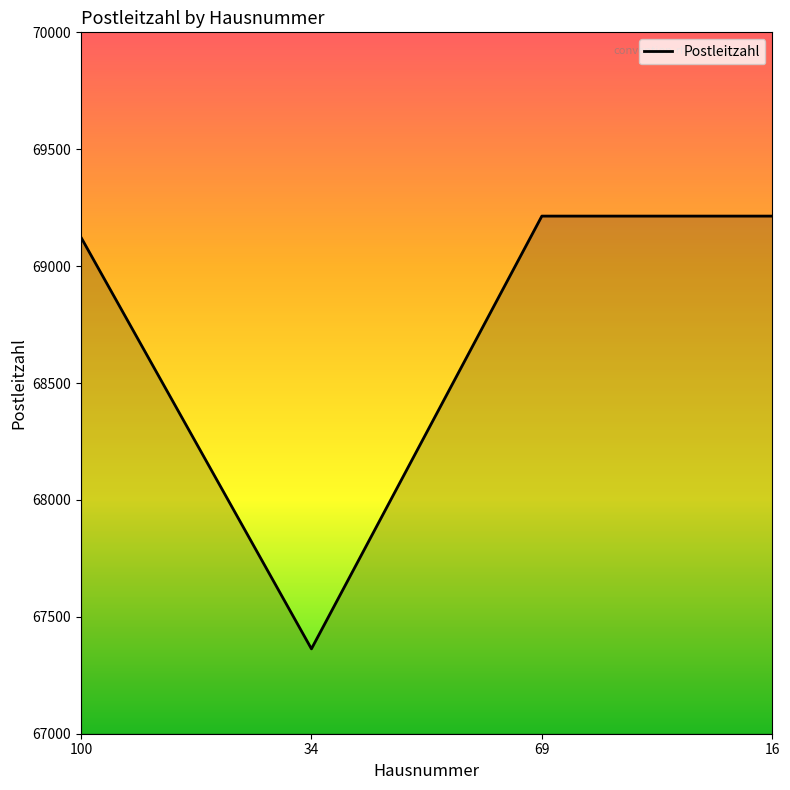

Count the number of data series in this chart.

1